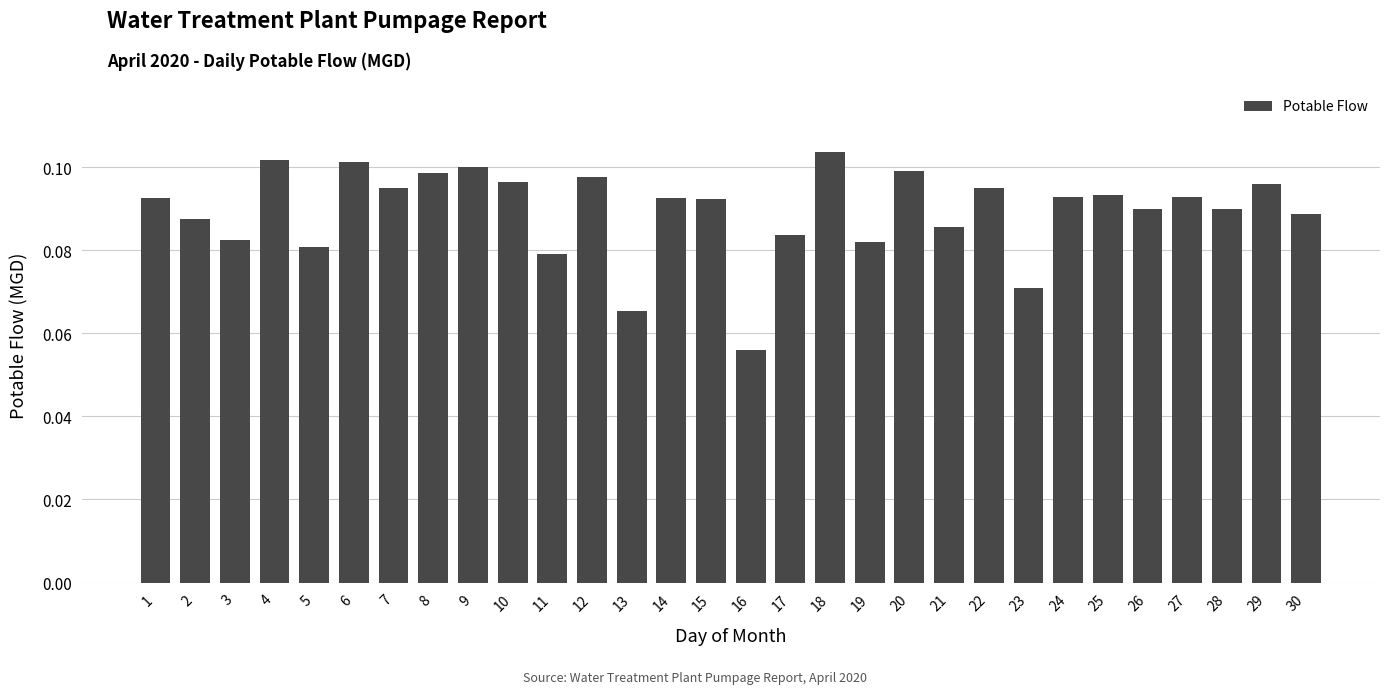

How many values are between 0 and 1?

30